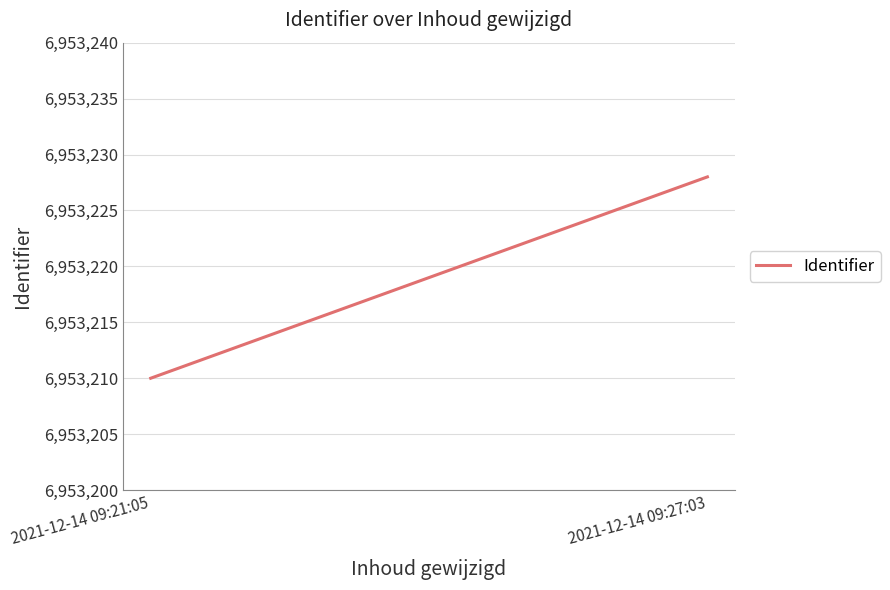

What is the average value?

6953219